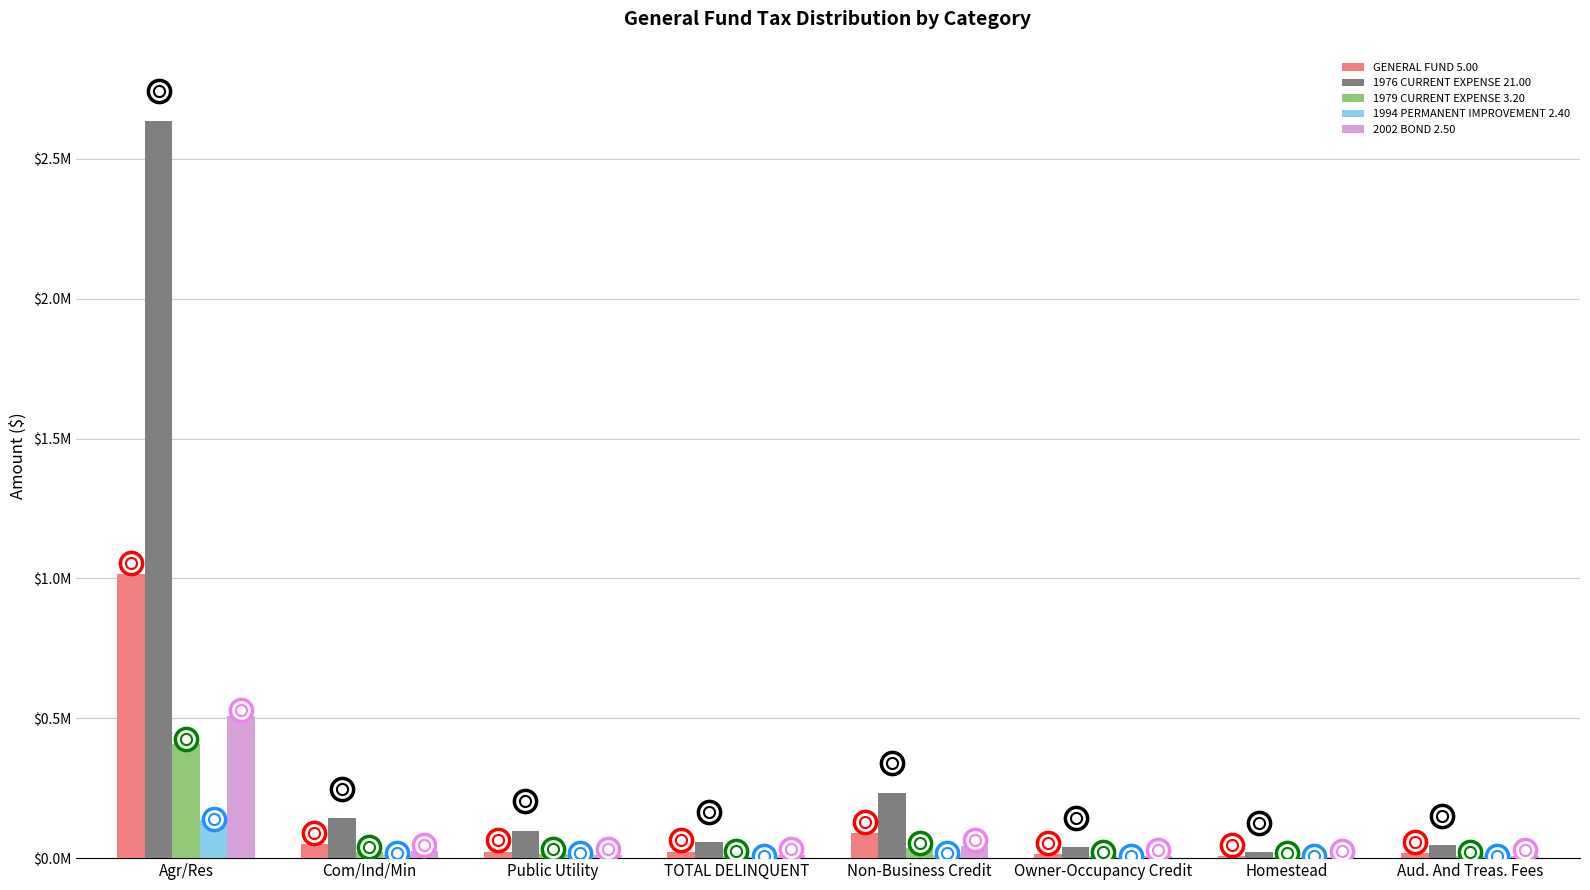

What is the total value across all series at Public Utility?

159214.0